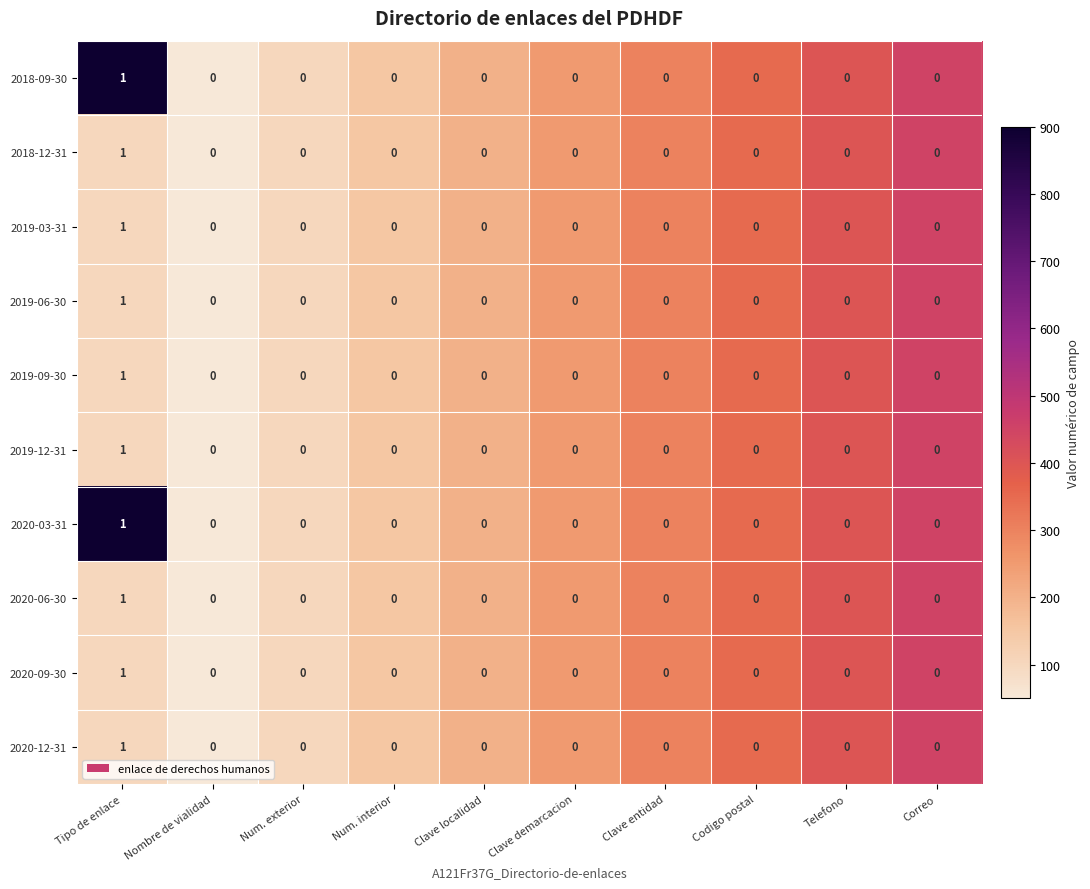

At which category does the chart reach its peak across all series?

Tipo de enlace